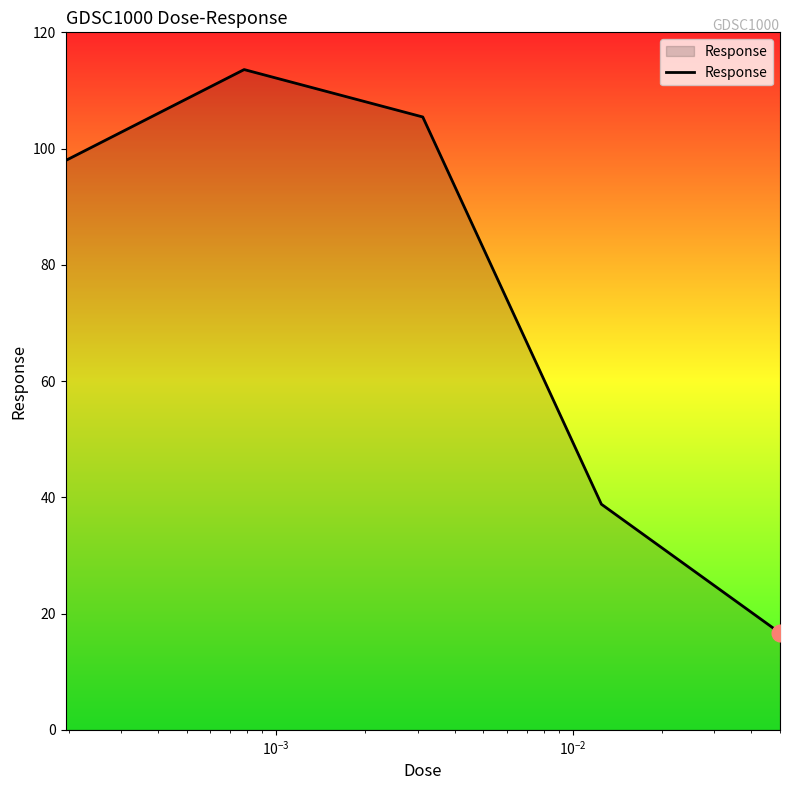

How many lines are shown in the chart?

1